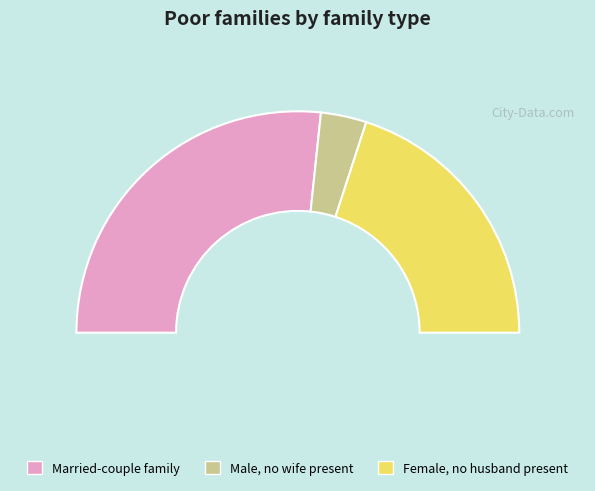

What percentage is the 4 slice, to the nearest percent?

4%